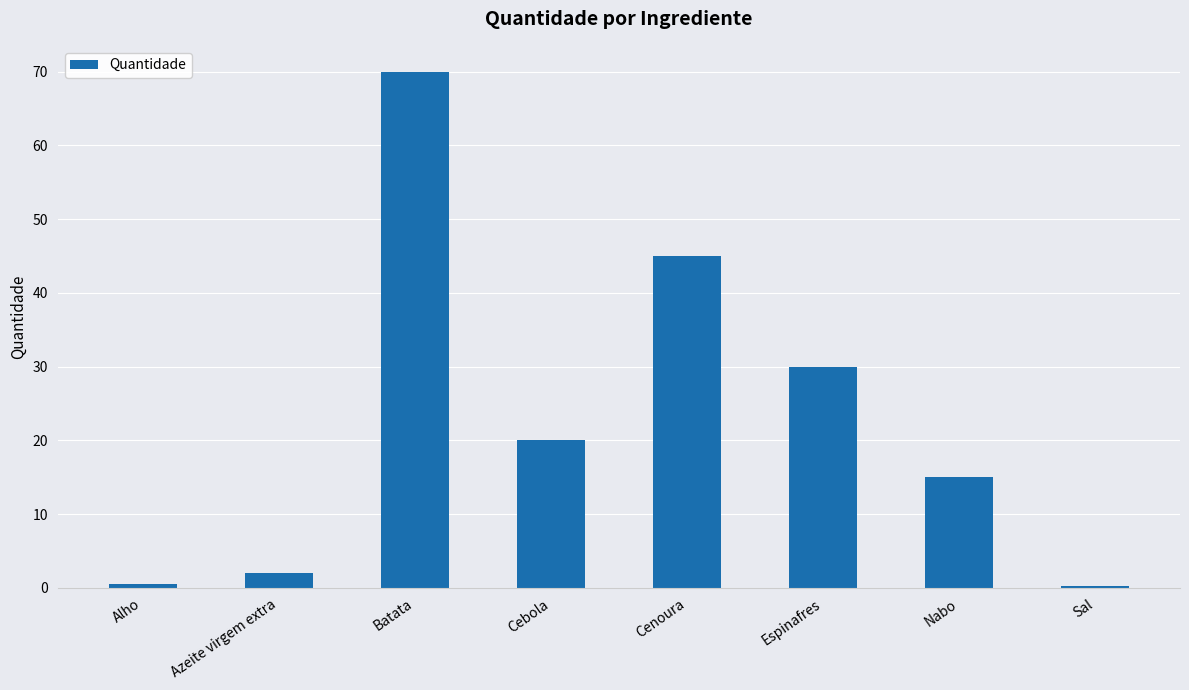

What is the sum of all values?

182.7